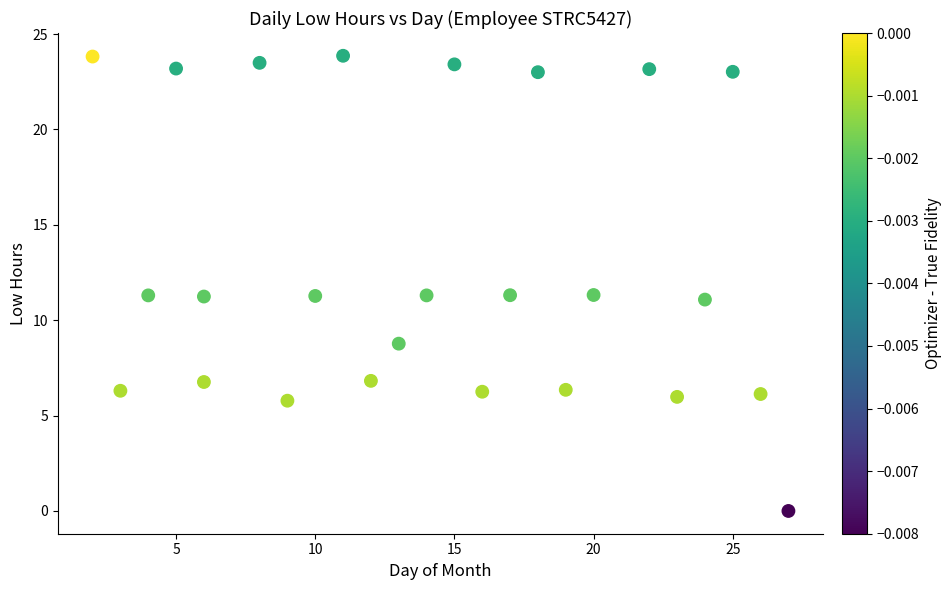

What is the range of Y values (max minus min)?

23.9